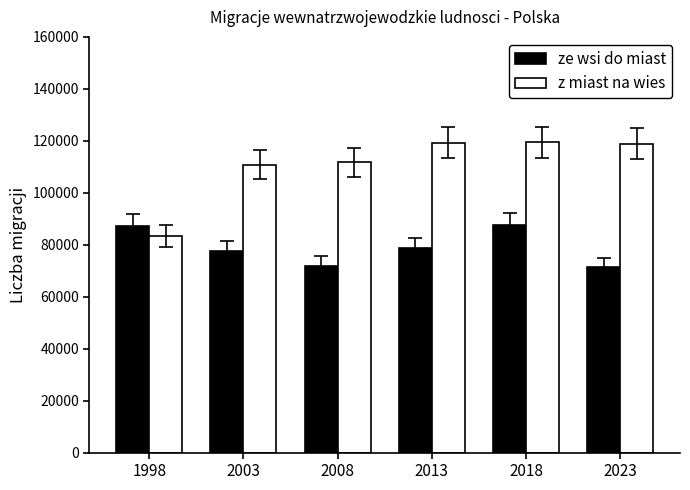

The value of ze wsi do miast at 2013 is 35601. True or false?

False